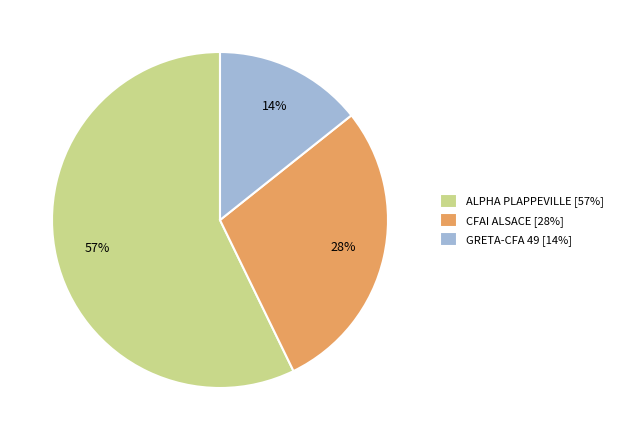

To the nearest percent, what is the difference between the largest and smallest slice percentages?

43%